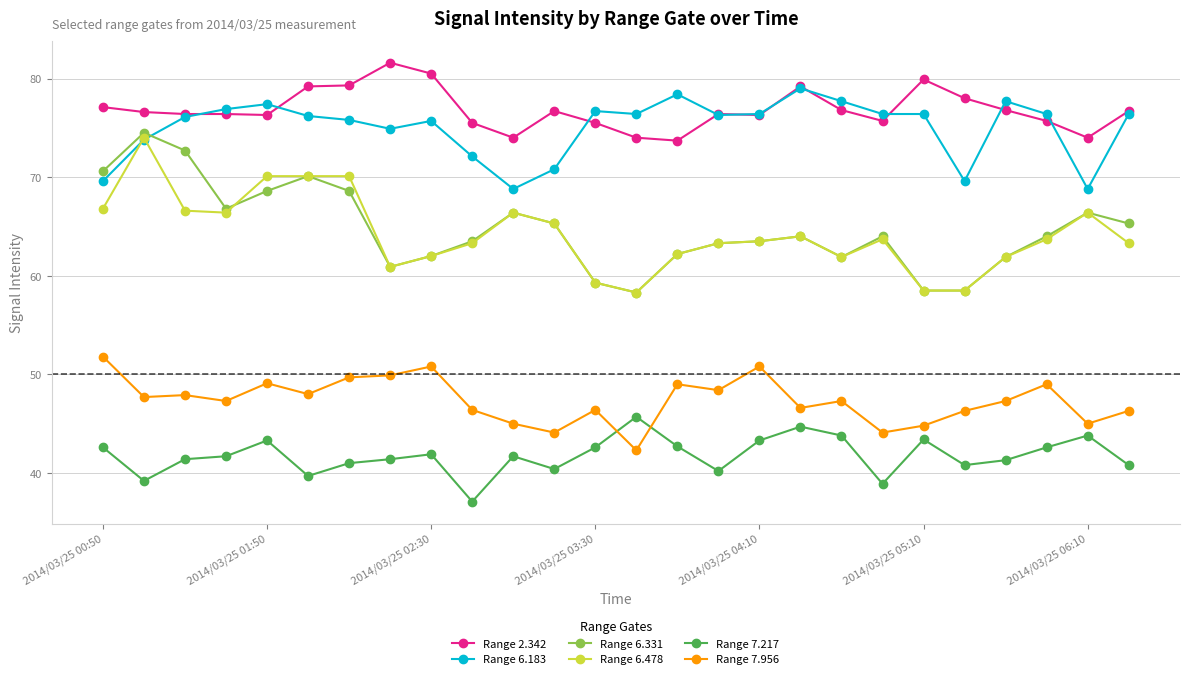

What is the difference between the second highest and second lowest values in the Range 2.342 series?

6.5